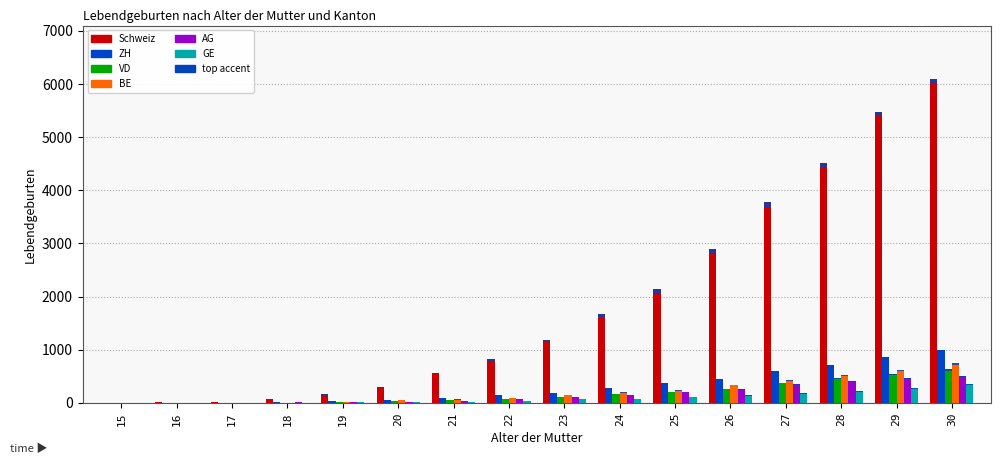

What is the value of the AG bar at the 13th from the left?

355